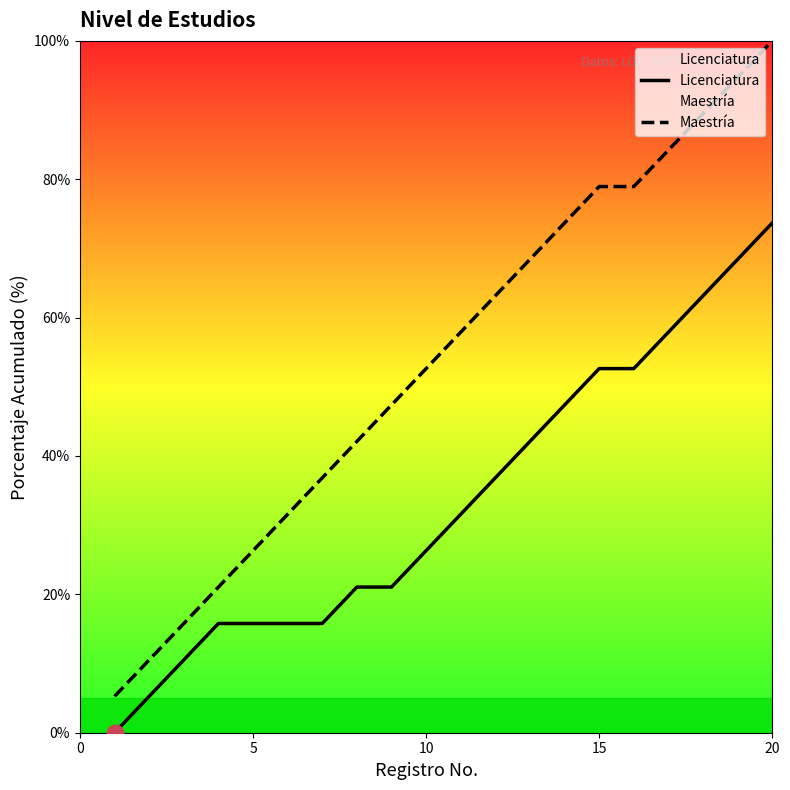

At how many categories does at least one series exceed 6?

19